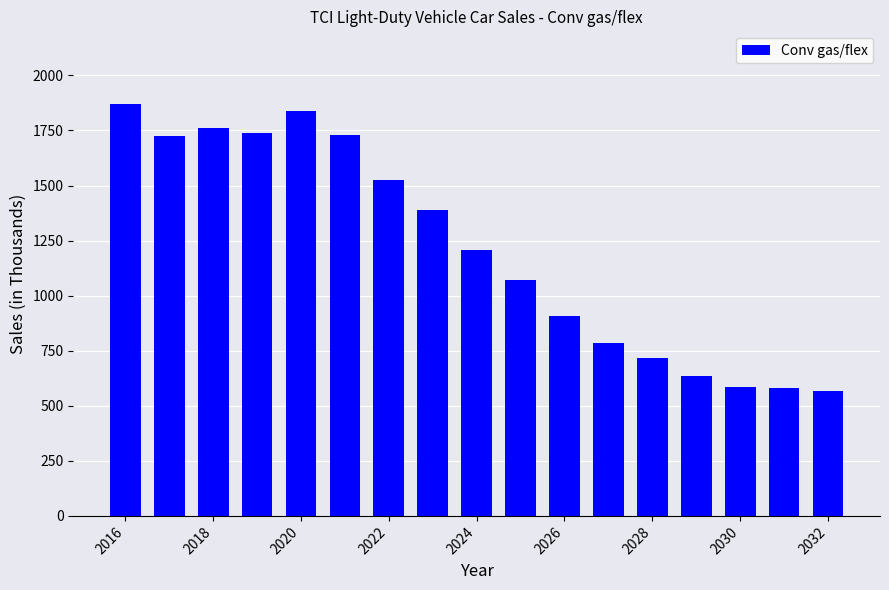

How many data points are less than 1205?

8